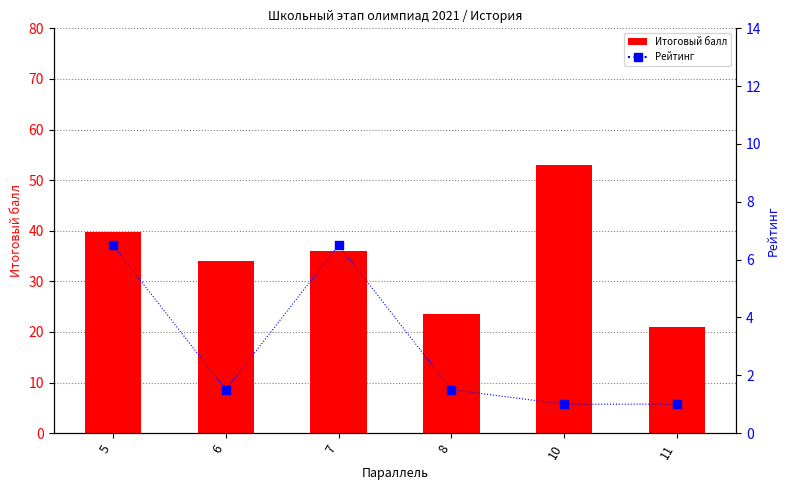

At how many categories does at least one series exceed 30?

4